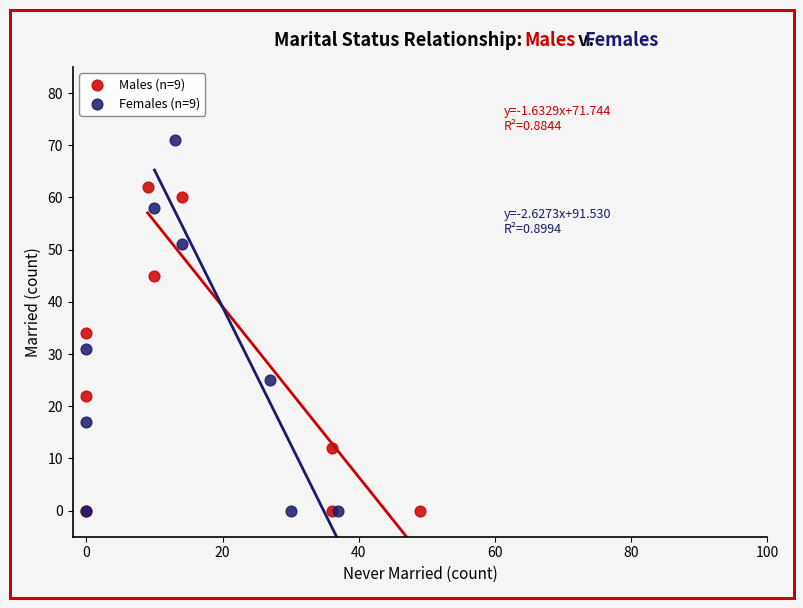

What are all the series names shown in the legend?

Males (n=9), Females (n=9)